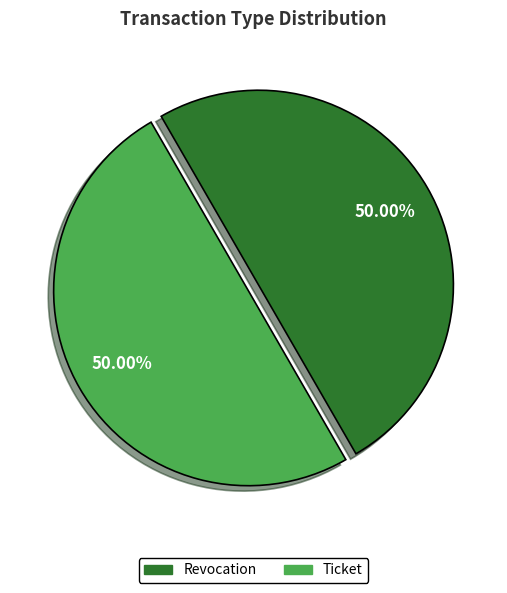

What percentage is the Ticket slice, to the nearest percent?

50%